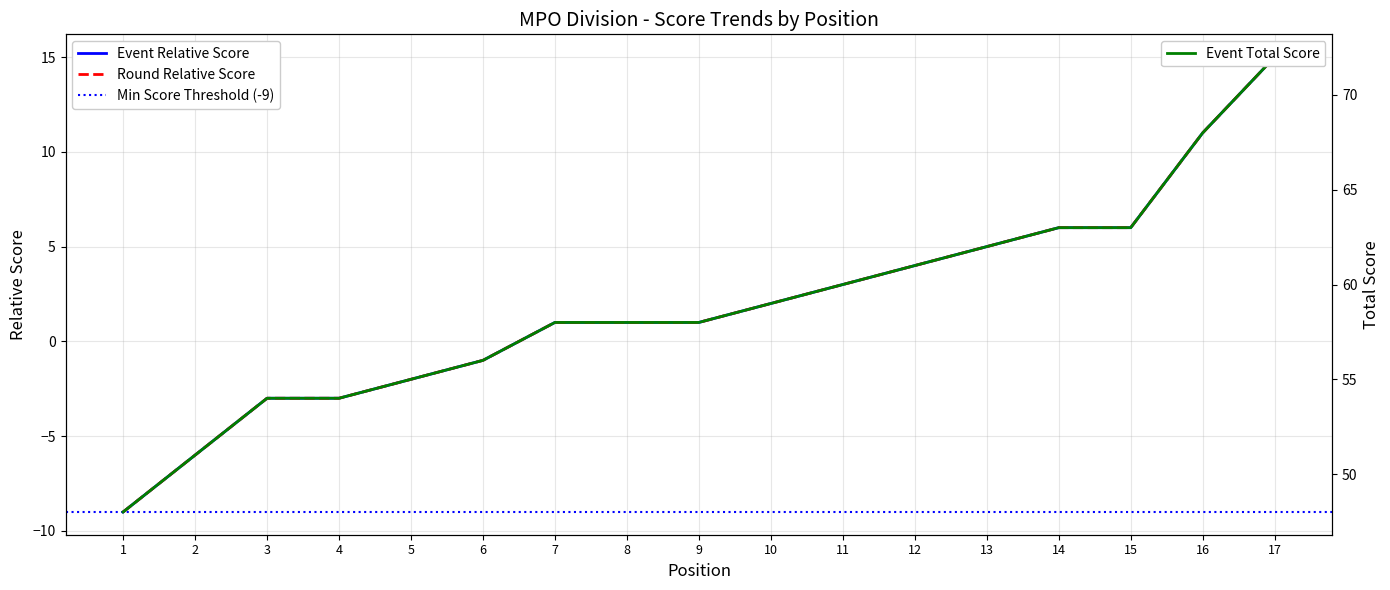

Which series changed the most between 13 and 17?

event_relative_score